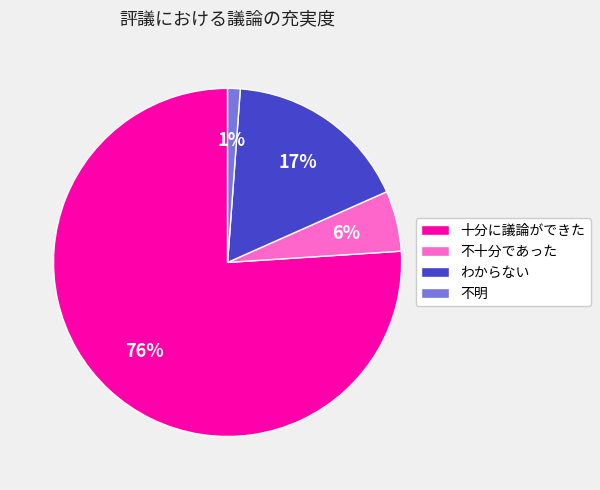

To the nearest percent, what is the difference between the 十分に議論ができた and わからない slice percentages?

59%